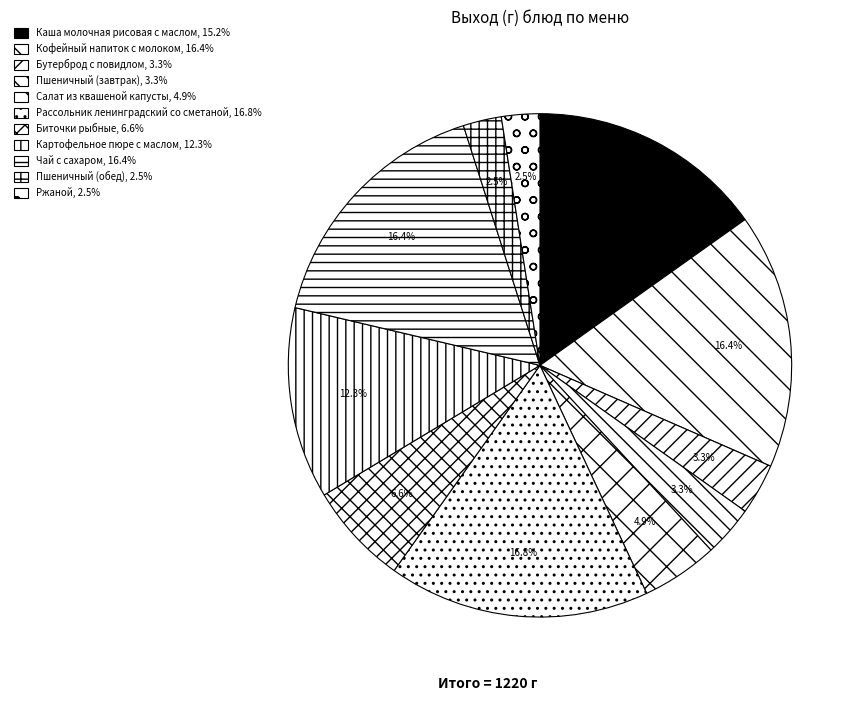

How many segments does this pie chart have?

11